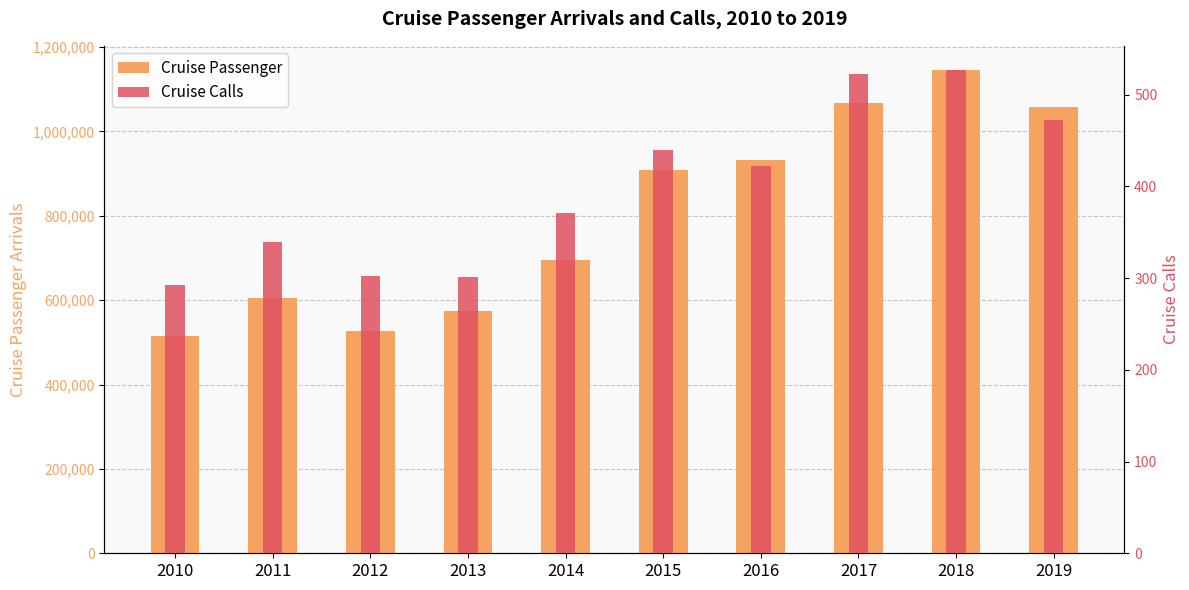

At how many categories does at least one series exceed 277958?

10